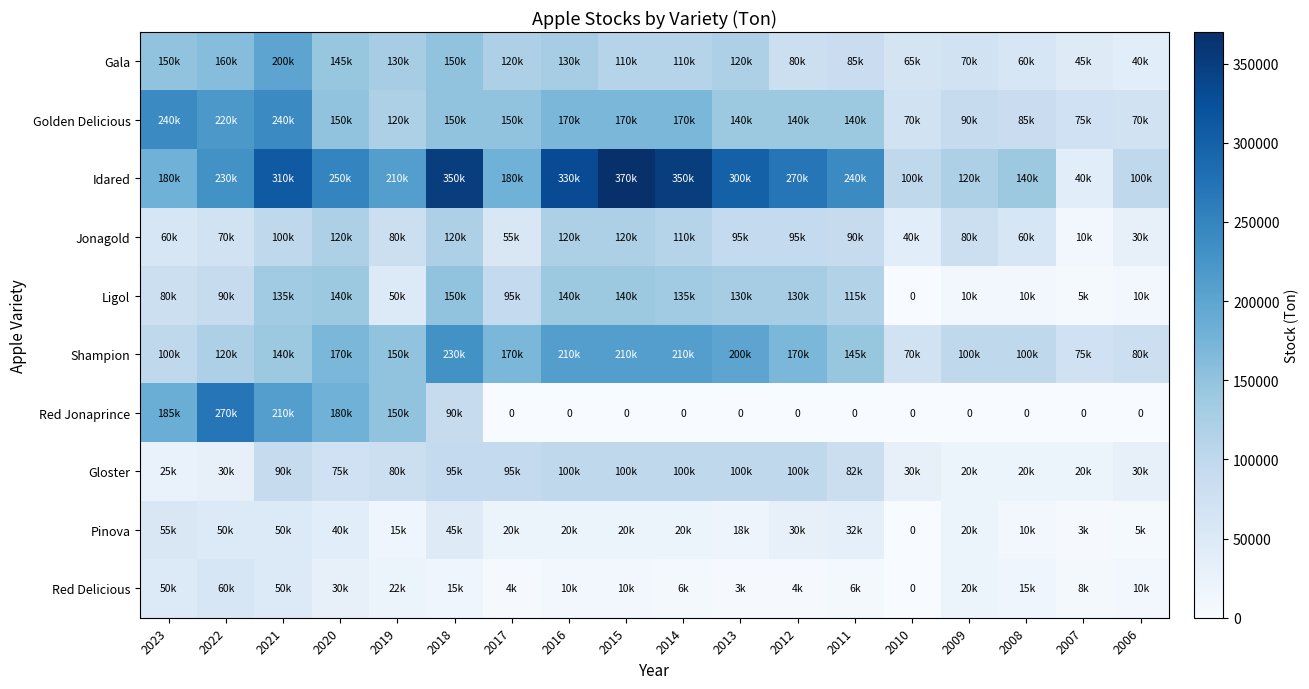

At how many categories does at least one series exceed 154215?

13